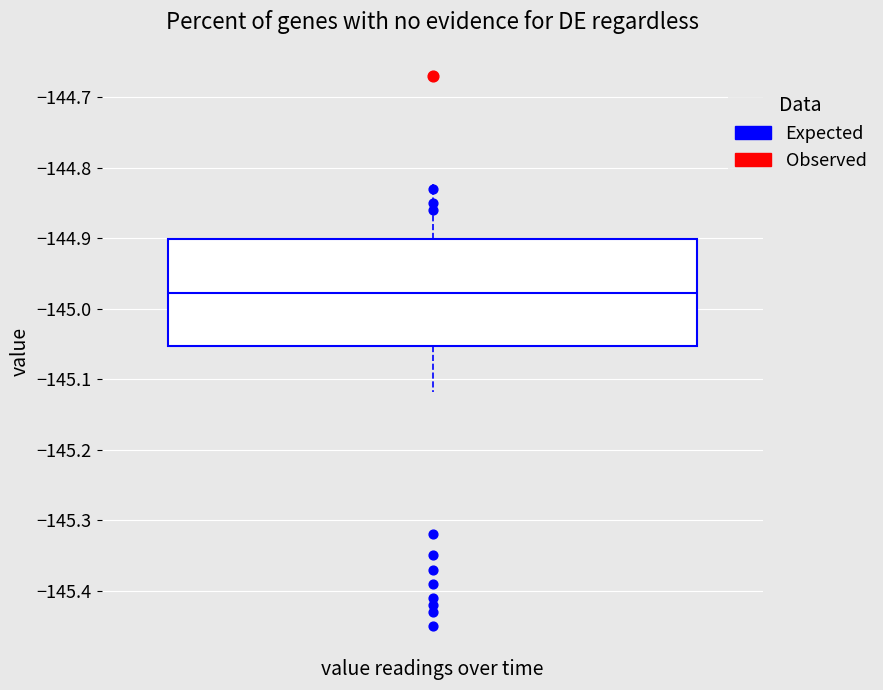

Where is the upper edge of the box on the y-axis? The values are not printed on the chart, so give them approximately, as read against the axis.

-144.90